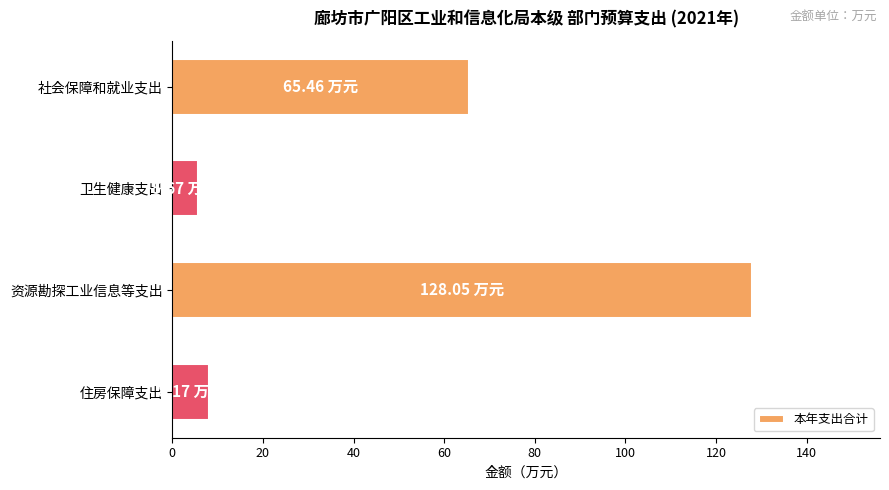

What is the label of the 2nd bar from the bottom?

资源勘探工业信息等支出